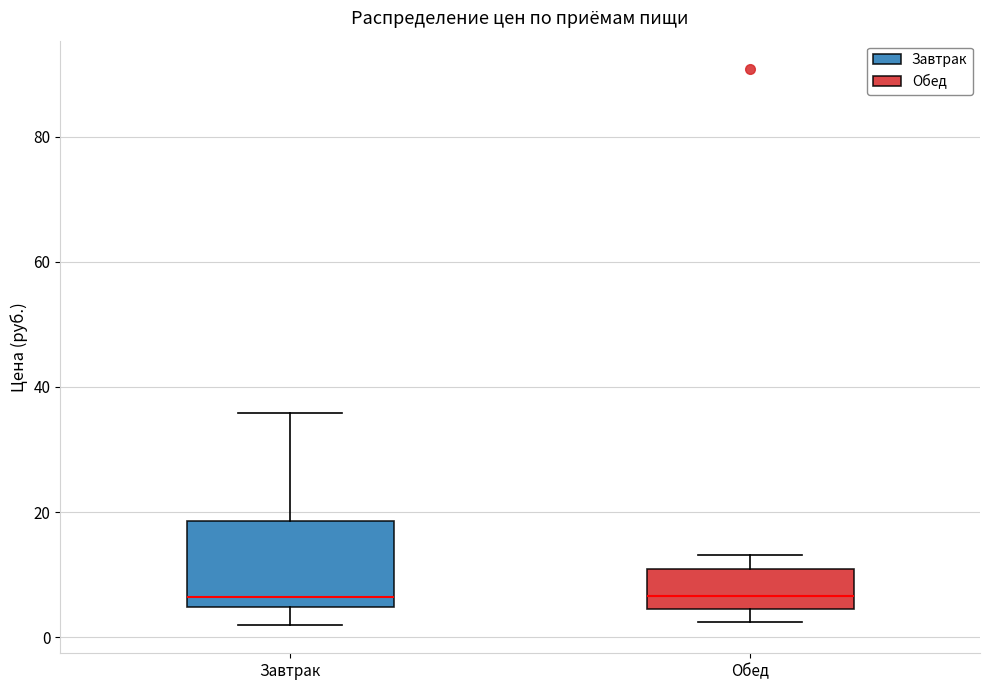

Comparing the boxes themselves (not the whiskers), which one is the tallest?

Завтрак